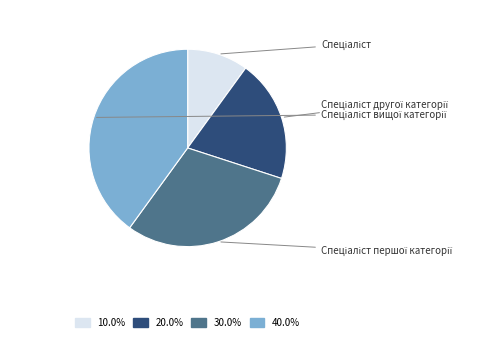

Is there any slice that represents more than half of the pie?

No